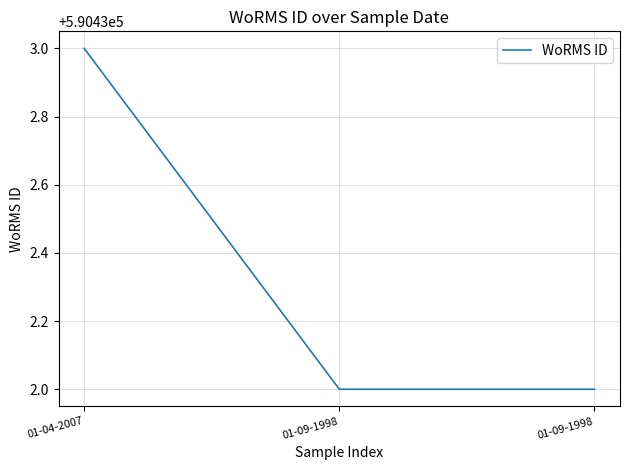

What is the label of the 1st point from the left?

01-04-2007